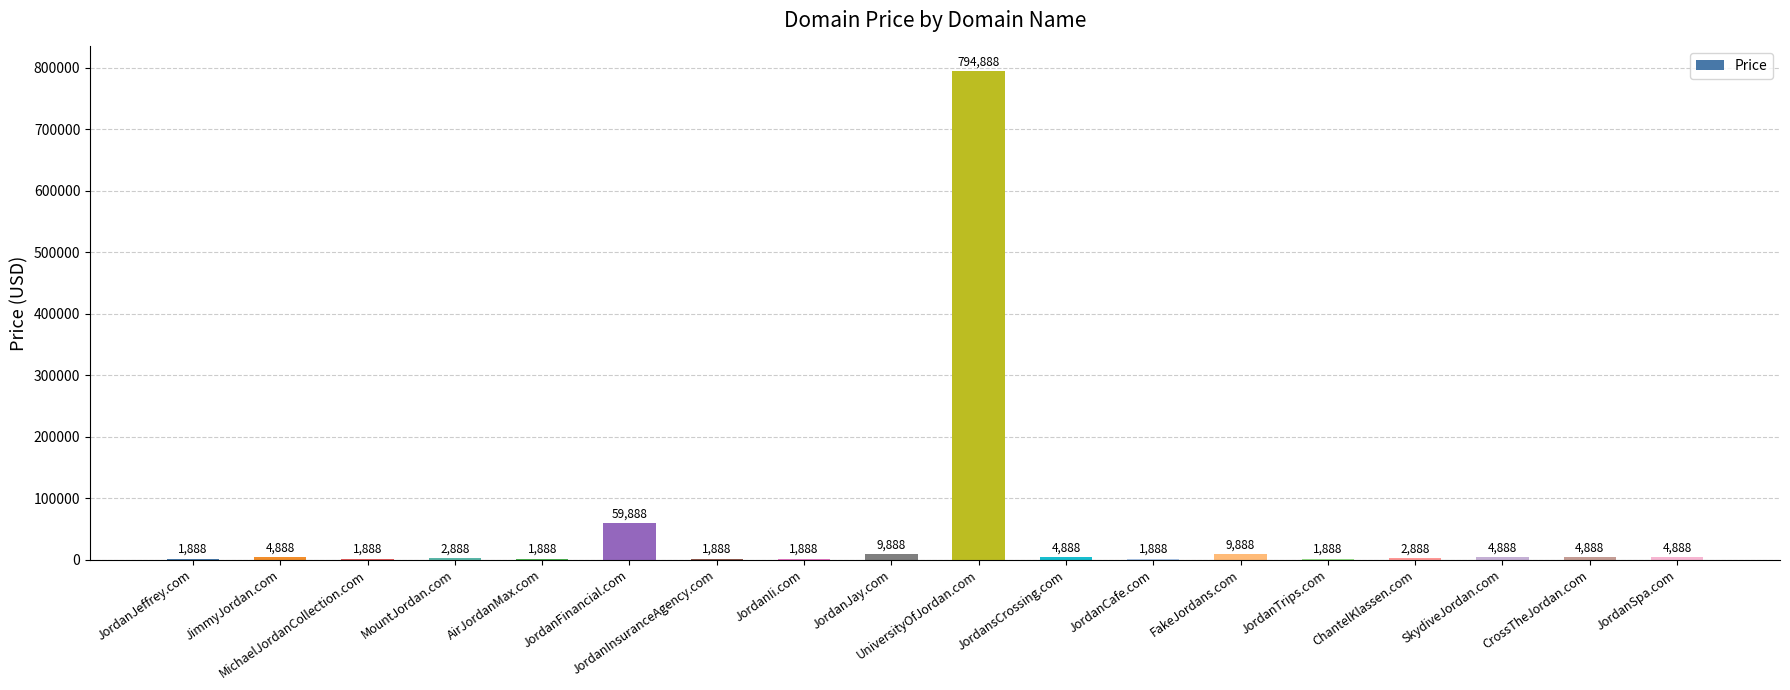

What is the sum of the values at JordanTrips.com and MichaelJordanCollection.com?

3776